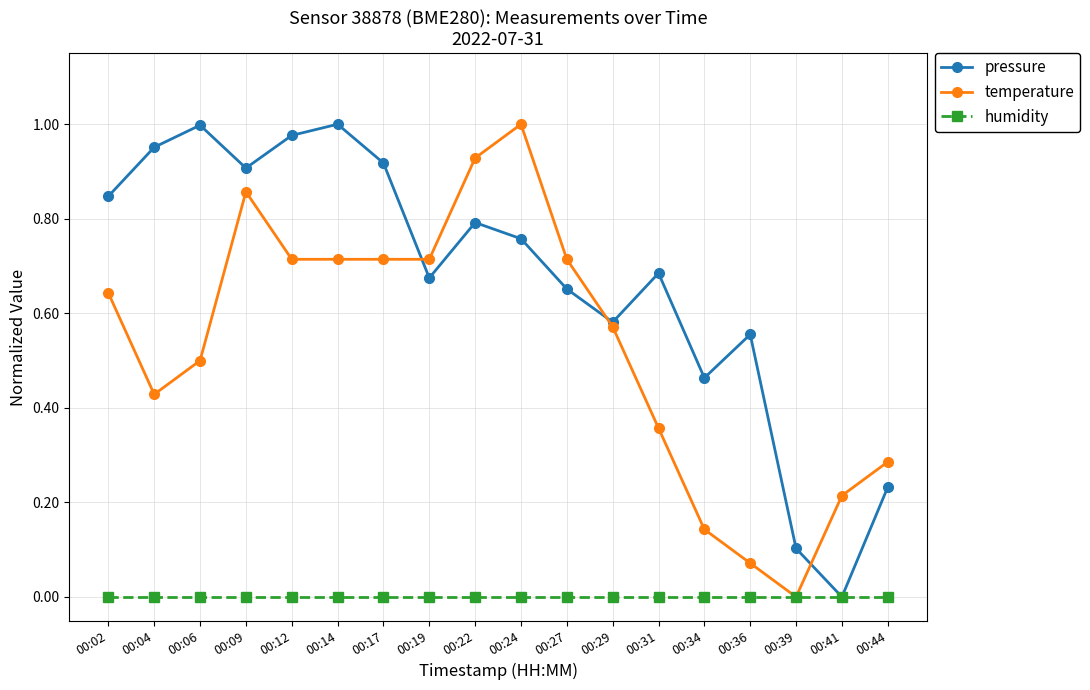

Between 00:27 and 00:36, which series saw the biggest shift?

temperature